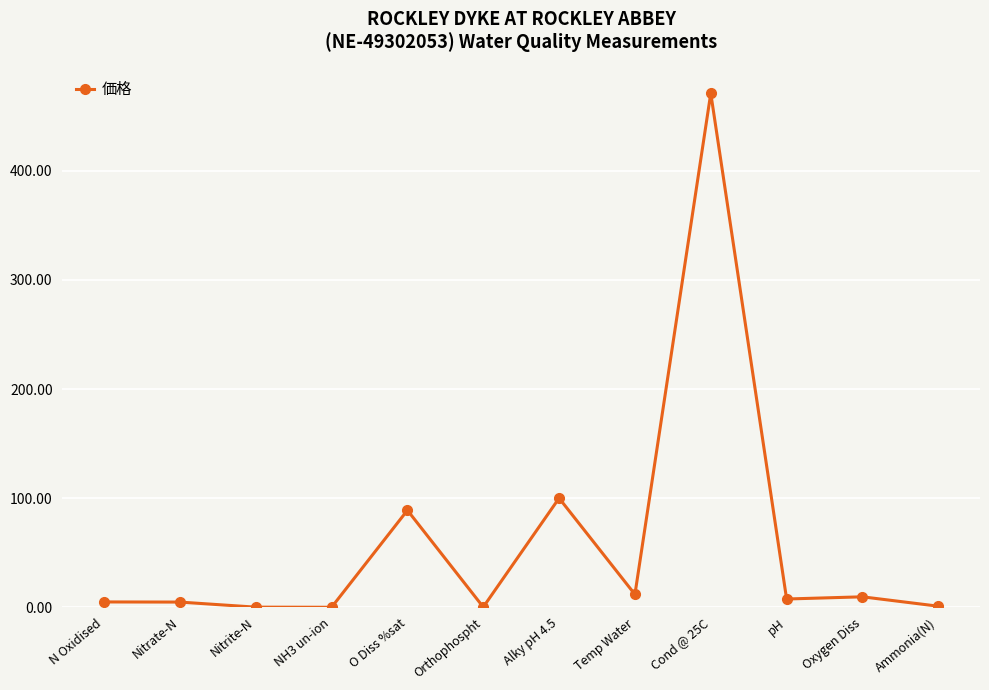

True or false: the data shows 4.9 at N Oxidised.

True